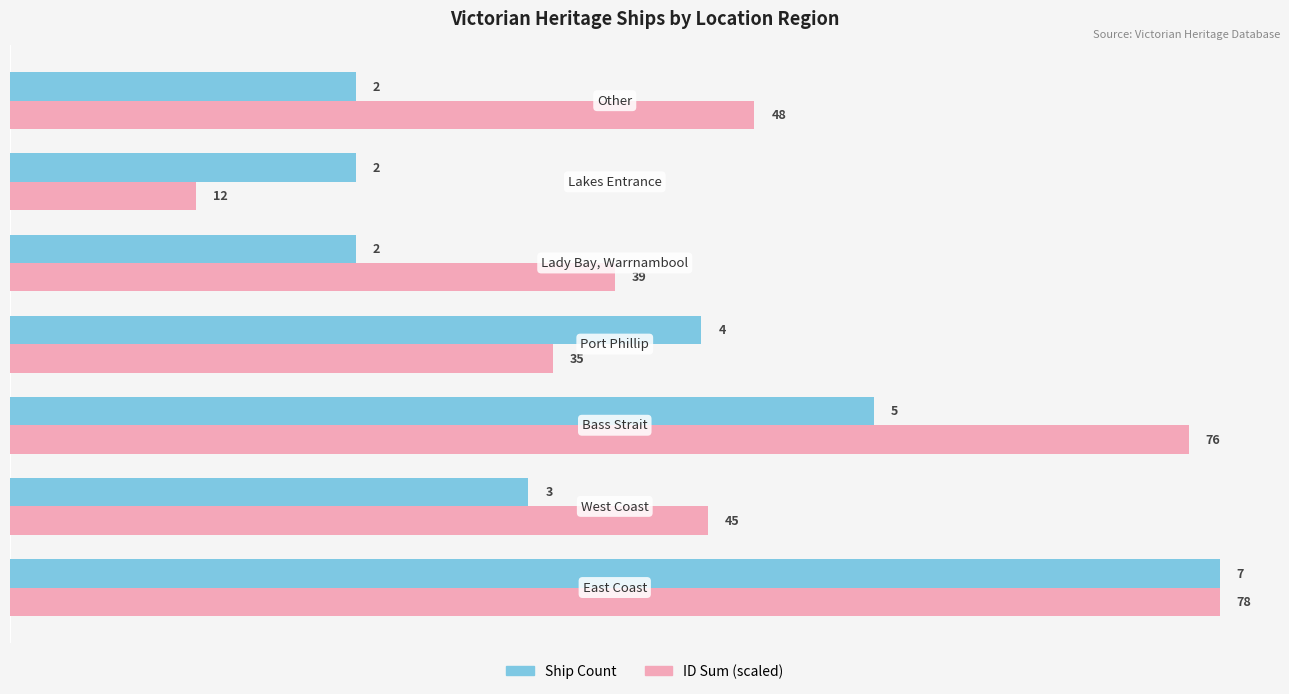

What is the difference between the maximum and second lowest values in the ID Sum (scaled) series?

3.9